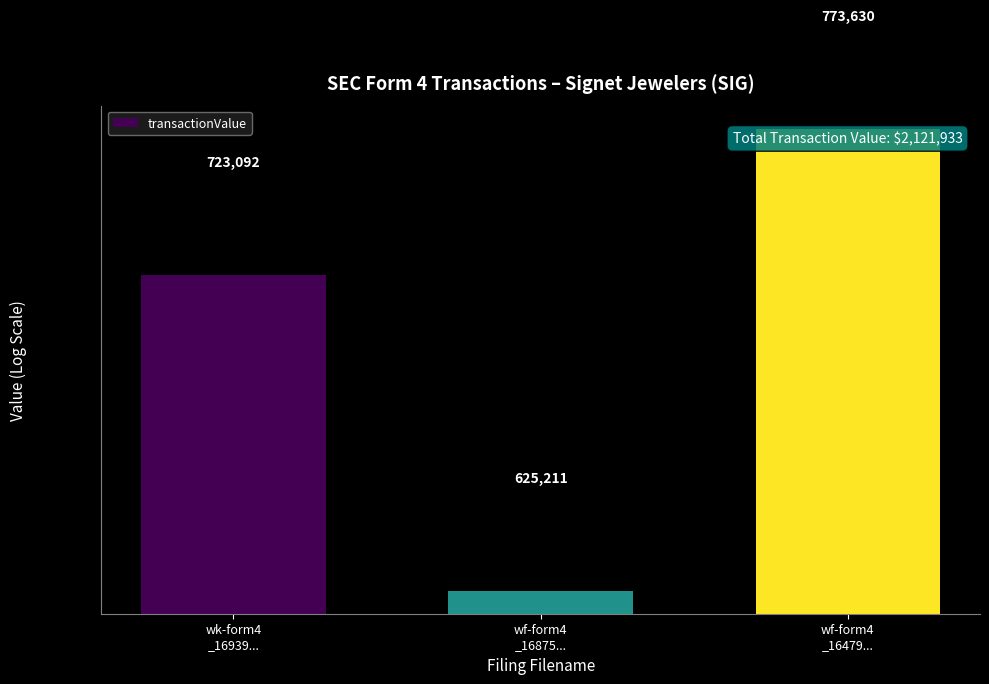

Approximately how many times larger is the value at wf-form4
_16875... compared to wk-form4
_16939...?

0.9